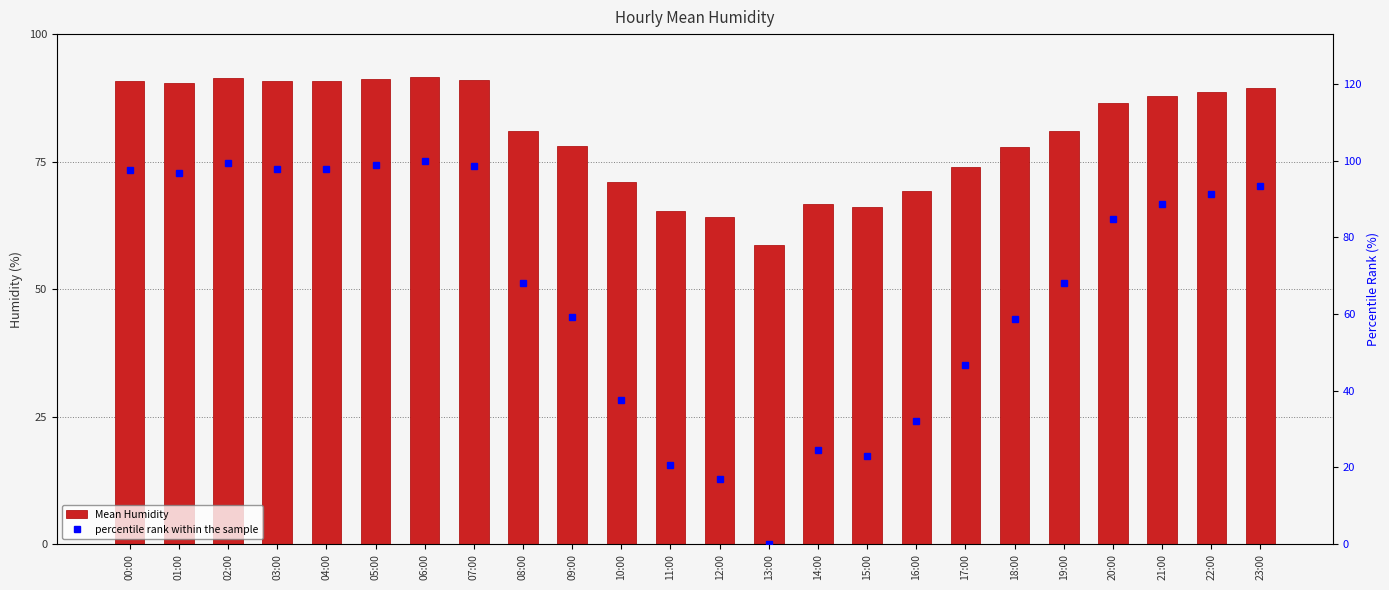

Reading right to left, what are all the values shown in this chart?

Mean Humidity: 23:00=89.4	22:00=88.7	21:00=87.8	20:00=86.5	19:00=81.0	18:00=77.9	17:00=74.0	16:00=69.2	15:00=66.2	14:00=66.7	13:00=58.6	12:00=64.2	11:00=65.4	10:00=71.0	09:00=78.2	08:00=81.0	07:00=91.0	06:00=91.5	05:00=91.2	04:00=90.8	03:00=90.8	02:00=91.3	01:00=90.5	00:00=90.8
percentile rank within the sample: 23:00=93.5	22:00=91.4	21:00=88.6	20:00=84.7	19:00=68.0	18:00=58.6	17:00=46.7	16:00=32.2	15:00=23.1	14:00=24.6	13:00=0.0	12:00=17.0	11:00=20.6	10:00=37.6	09:00=59.3	08:00=68.1	07:00=98.5	06:00=100.0	05:00=98.8	04:00=97.9	03:00=97.9	02:00=99.4	01:00=96.7	00:00=97.6